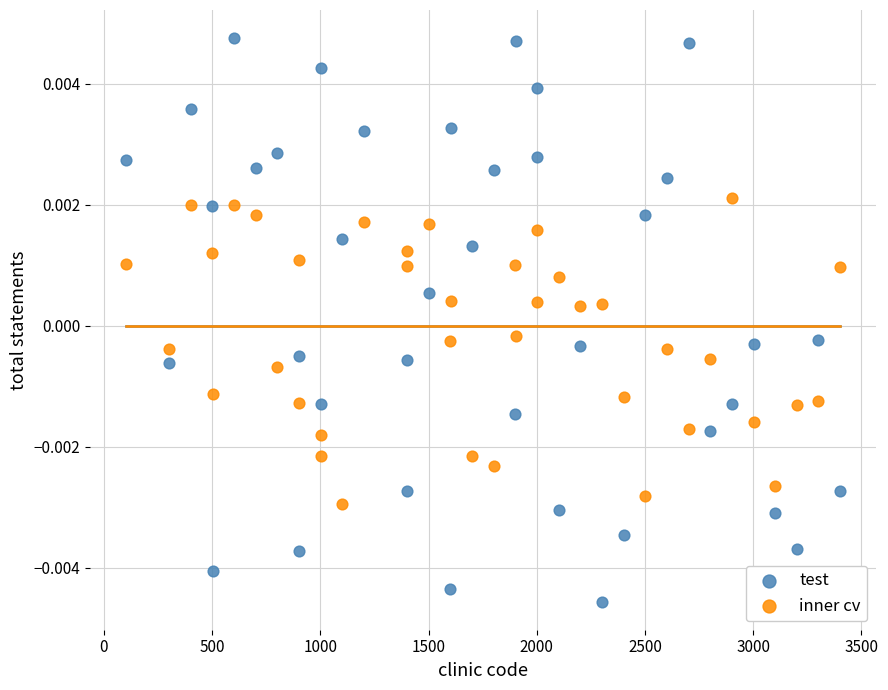

Which series contains the lowest Y value?

test